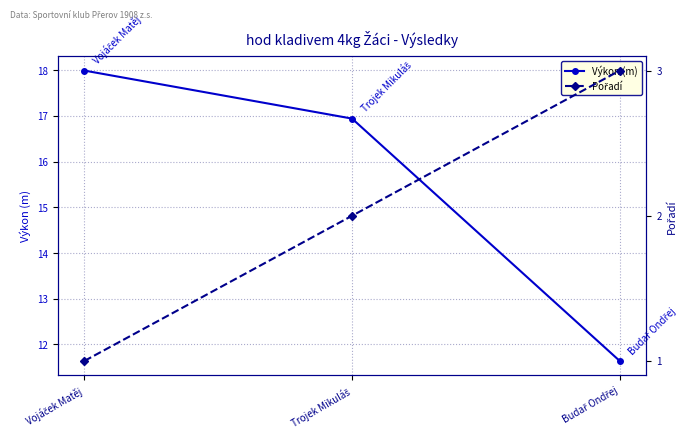

At which category is the sum across all series the highest?

Vojáček Matěj